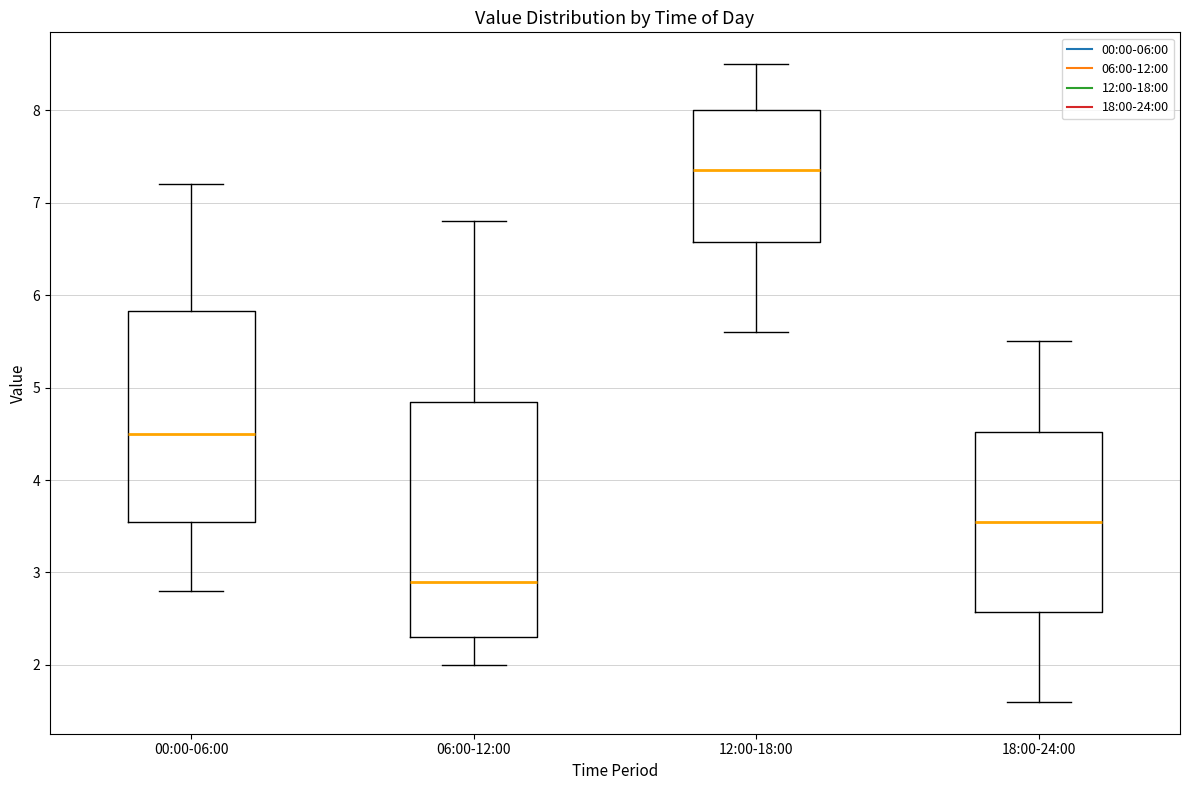

Where is the lower edge of the box for 06:00-12:00 on the y-axis? The values are not printed on the chart, so give them approximately, as read against the axis.

2.3